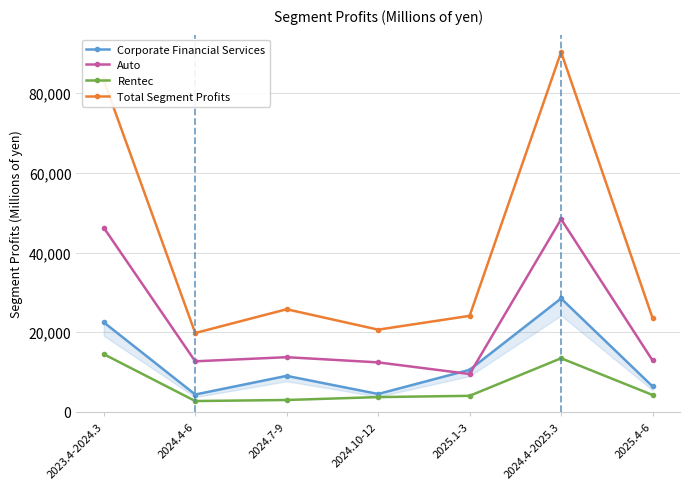

At which label does Auto reach its peak?

2024.4-2025.3